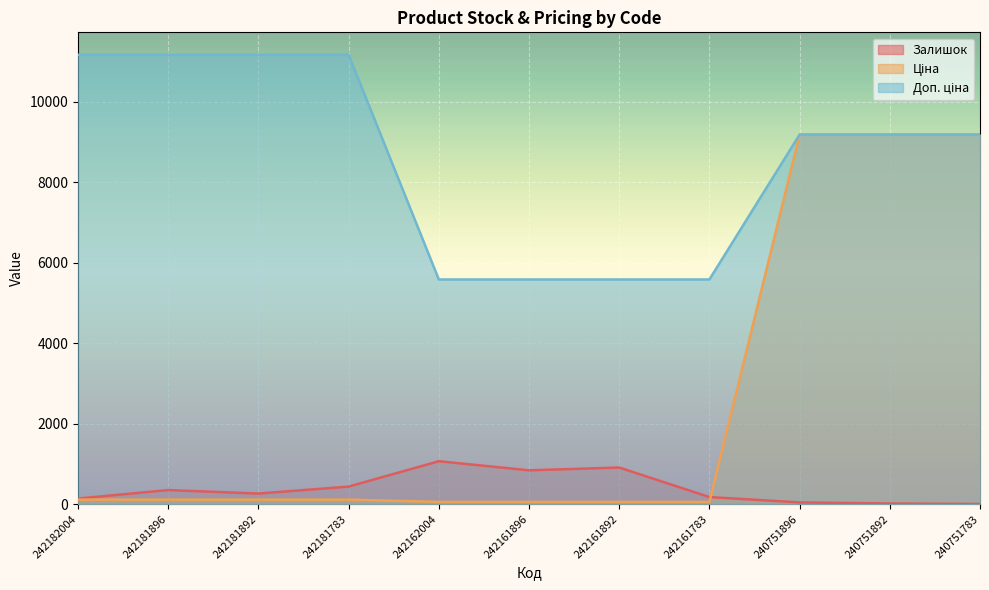

Reading left to right, what are all the values shown in this chart?

Залишок: 242182004=139.0	242181896=350.0	242181892=263.0	242181783=436.0	242162004=1067.0	242161896=841.0	242161892=910.0	242161783=176.0	240751896=43.0	240751892=16.0	240751783=4.0
Ціна: 242182004=111.7	242181896=111.7	242181892=111.7	242181783=111.7	242162004=55.9	242161896=55.9	242161892=55.9	242161783=55.9	240751896=9185.9	240751892=9185.9	240751783=9185.9
Доп. ціна: 242182004=11169.0	242181896=11169.0	242181892=11169.0	242181783=11169.0	242162004=5585.0	242161896=5585.0	242161892=5585.0	242161783=5585.0	240751896=9185.9	240751892=9185.9	240751783=9185.9